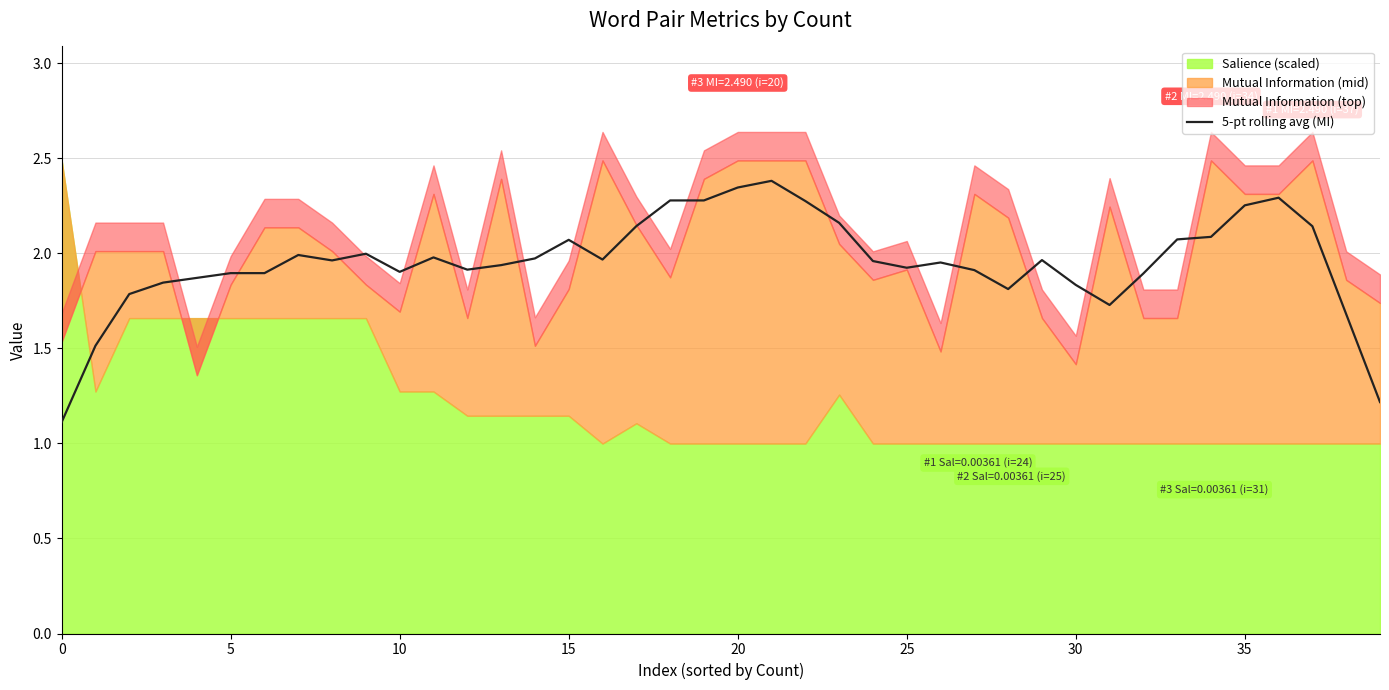

Reading left to right, what are all the values shown in this chart?

1.1	1.5	1.8	1.8	1.9	1.9	1.9	2.0	2.0	2.0	1.9	2.0	1.9	1.9	2.0	2.1	2.0	2.1	2.3	2.3	2.3	2.4	2.3	2.2	2.0	1.9	2.0	1.9	1.8	2.0	1.8	1.7	1.9	2.1	2.1	2.3	2.3	2.1	1.7	1.2